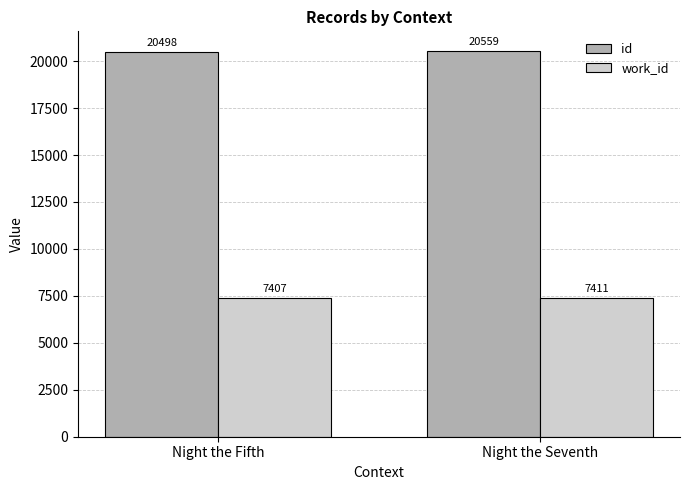

The work_id series shows 7407 at Night the Fifth. True or false?

True